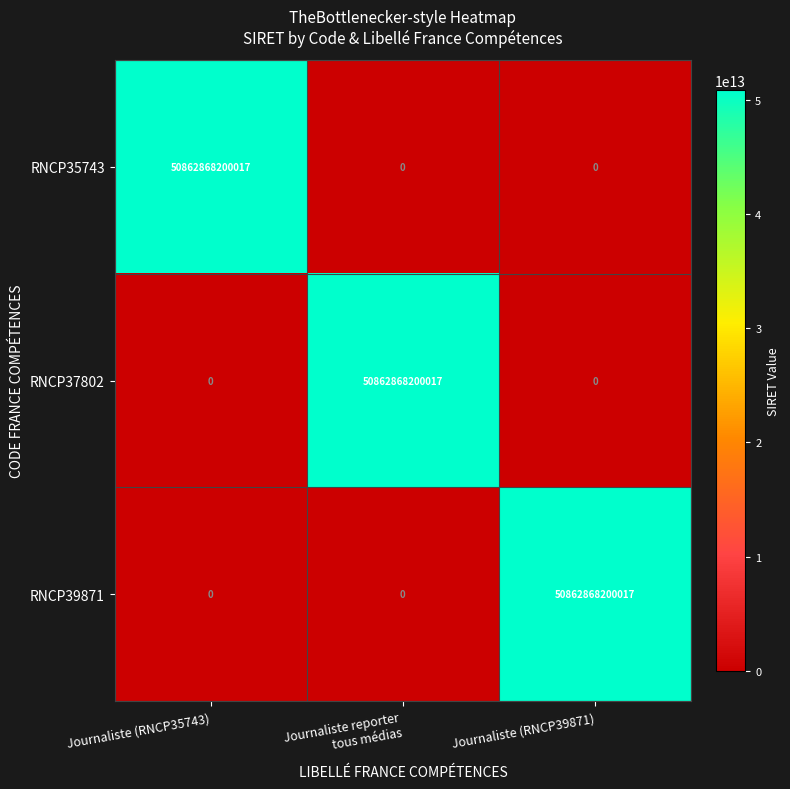

Count the RNCP35743 values in the range 0 to 50862868200017.

3